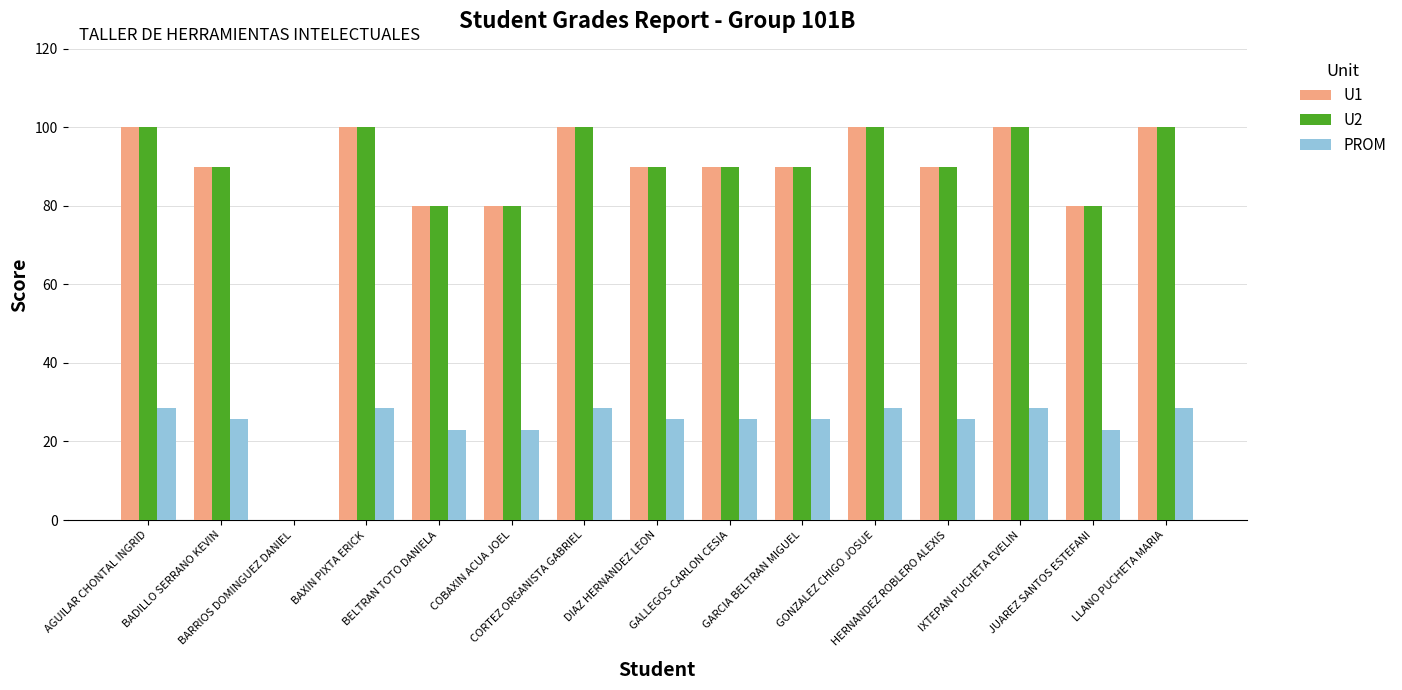

What is the greatest value displayed?

100.0